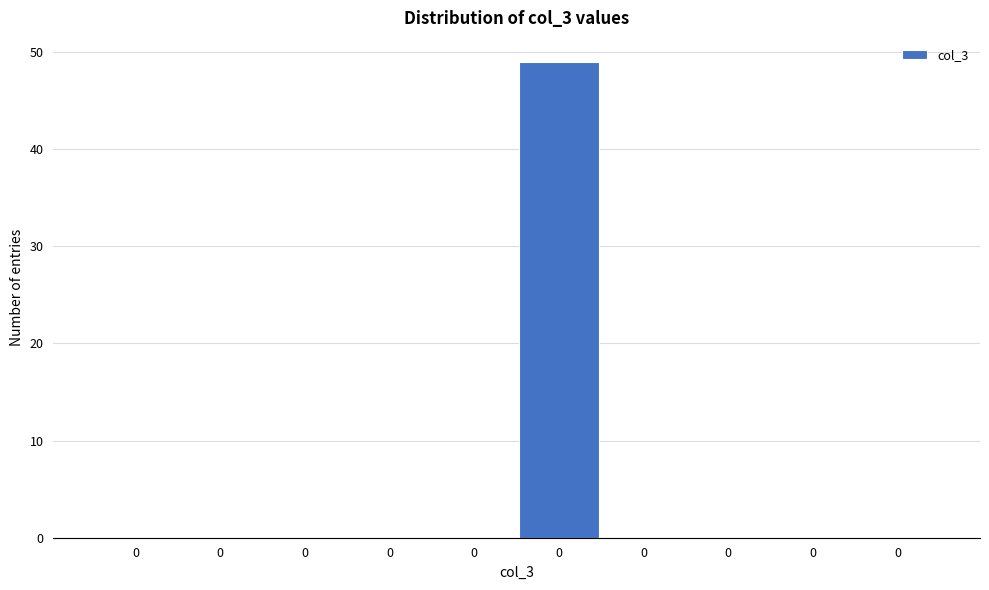

How many data points does each series have?

10